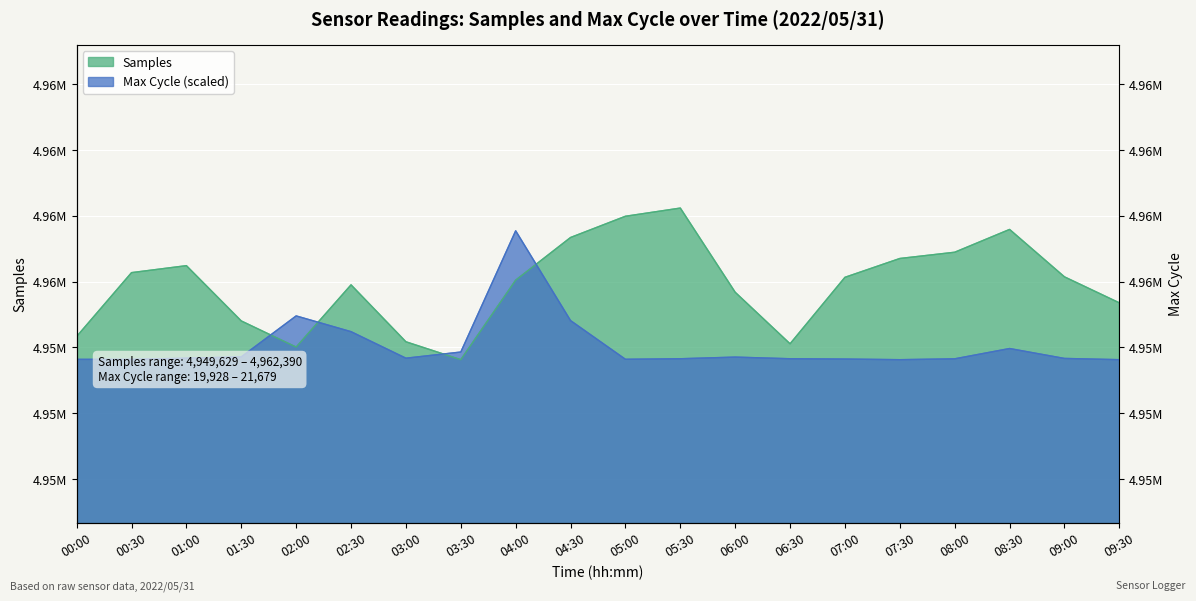

Reading left to right, transcribe all the data shown in this chart.

Samples: 4954333.0	4956274.0	4956486.0	4954806.0	4954012.0	4955903.0	4954173.0	4953629.0	4956046.0	4957342.0	4957987.0	4958236.0	4955678.0	4954112.0	4956132.0	4956704.0	4956894.0	4957587.0	4956146.0	4955356.0
Max_cycle: 4953638.5	4953638.5	4953674.0	4953714.3	4954958.8	4954480.0	4953674.0	4953861.3	4957545.0	4954816.6	4953640.9	4953657.4	4953707.2	4953657.4	4953648.0	4953629.0	4953655.1	4953968.0	4953666.9	4953629.0